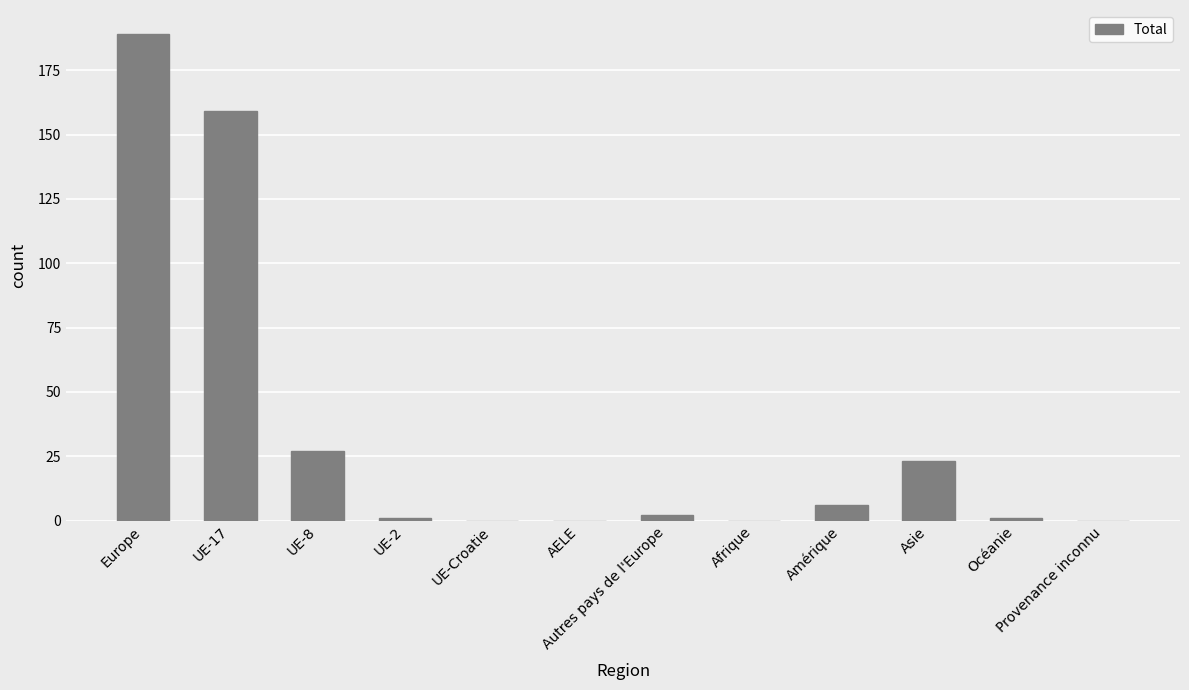

At which category does the chart reach its peak across all series?

Europe